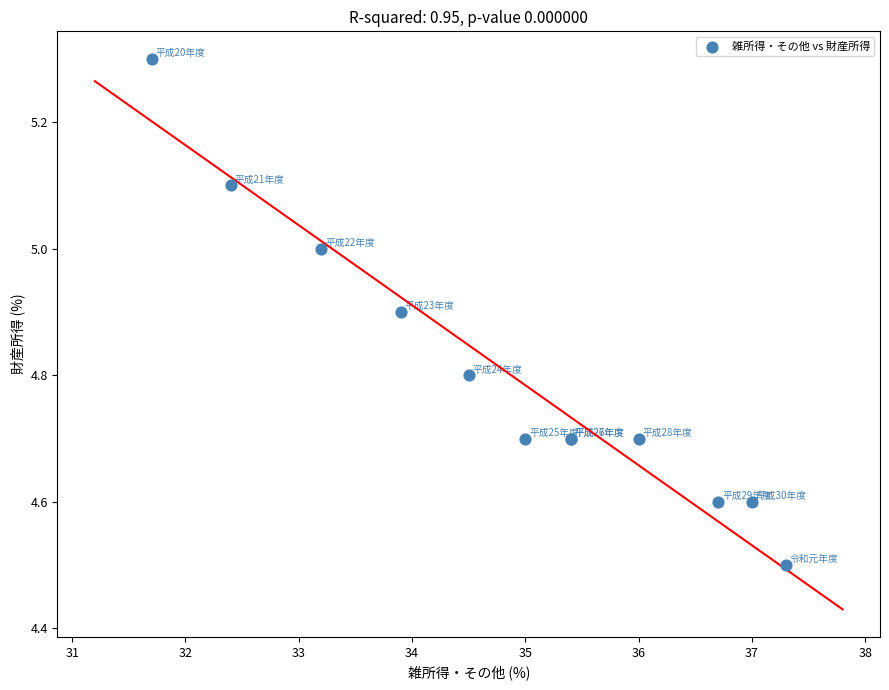

What Y value in the scatter plot is closest to 4?

4.5